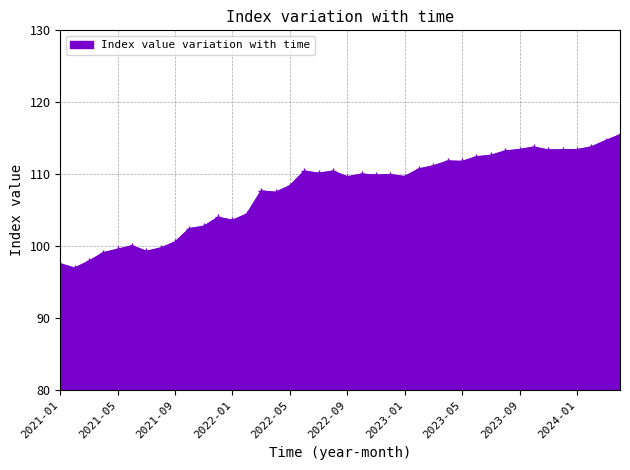

What is the sum of all values?

4306.9